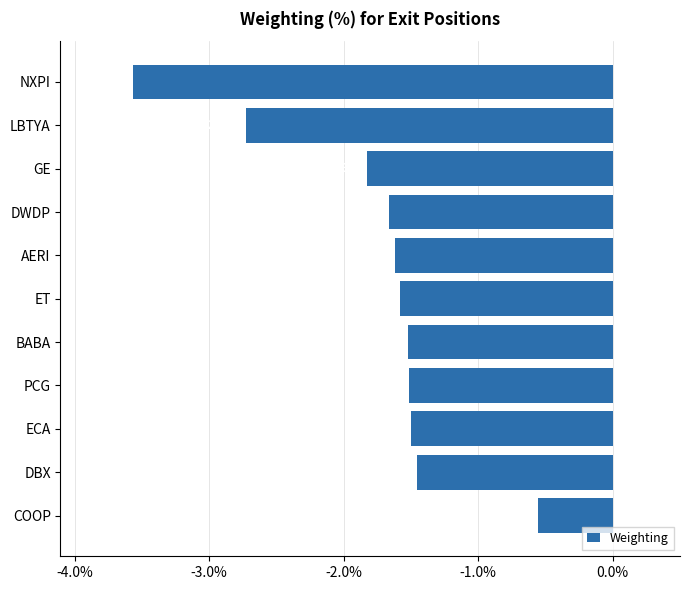

Count the values in the range -1 to 0.

1